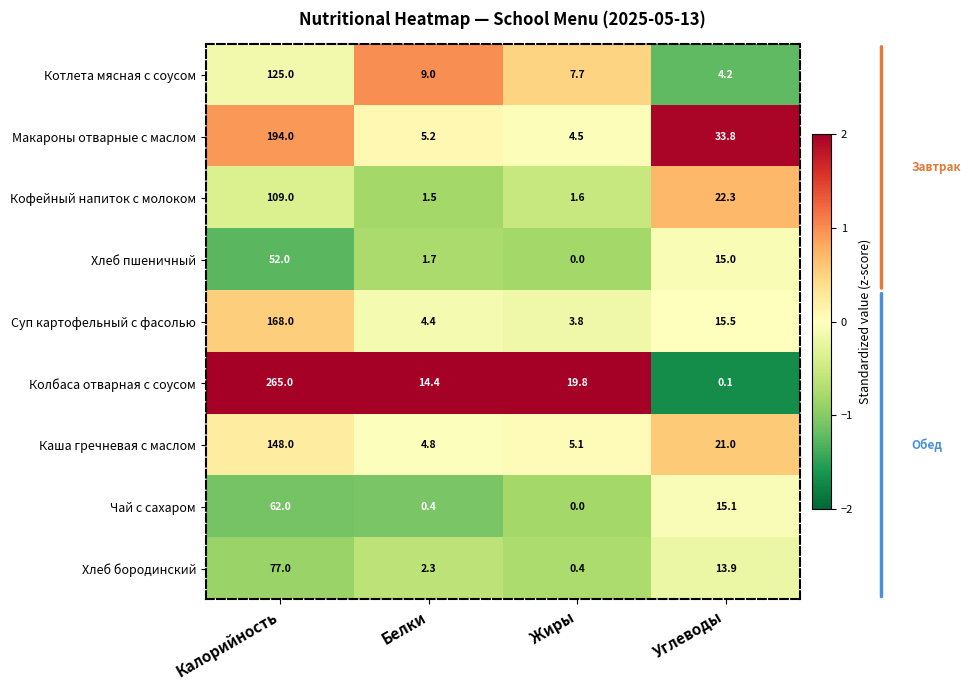

True or false: Суп картофельный с фасолью has a value of 168.0 at Калорийность.

True